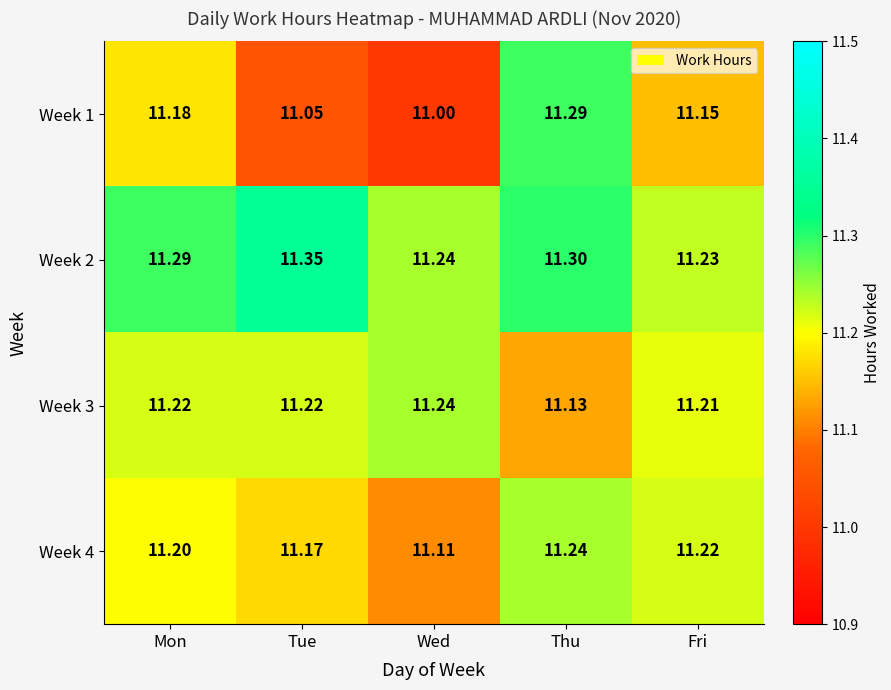

List the labels in order of Week 2 value, largest first.

Tue, Thu, Mon, Wed, Fri